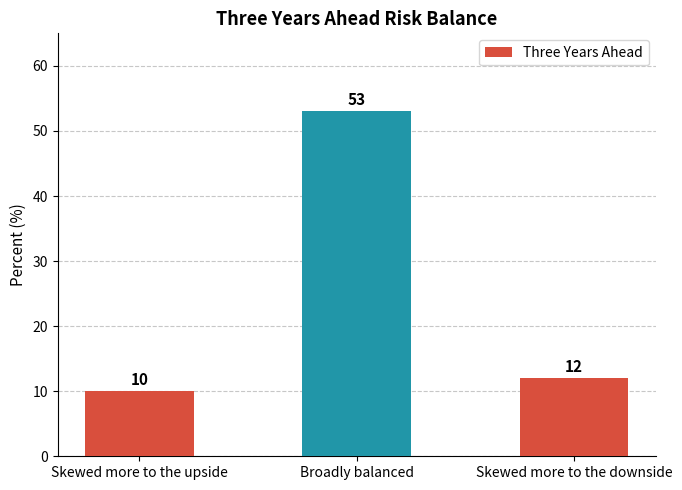

Reading right to left, what are all the values shown in this chart?

12	53	10